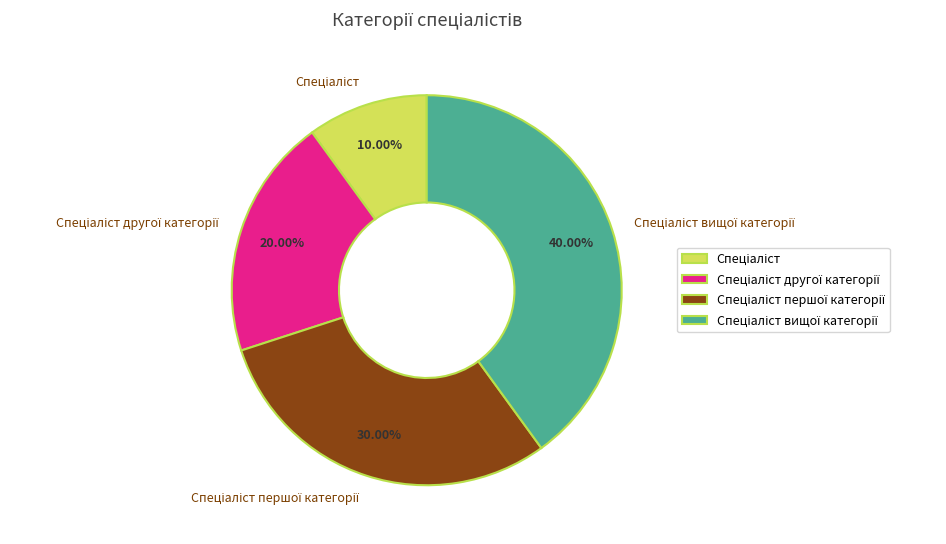

Is there any slice that represents more than half of the pie?

No